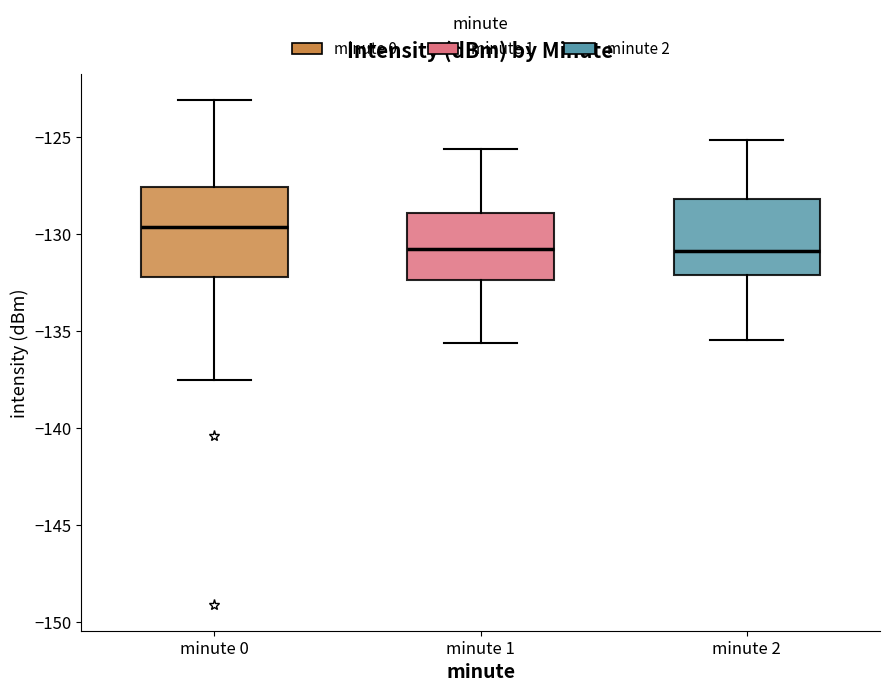

Reading left to right, read every box against the y-axis: the position of its median line, the range the box covers, and the ends of its whiskers. The values are not printed on the chart, so give them approximately, as read against the axis.

minute 0: median -129.5, box -132.0 to -127.5, whiskers -137.5 to -123.0
minute 1: median -131.0, box -132.5 to -129.0, whiskers -135.5 to -125.5
minute 2: median -131.0, box -132.0 to -128.0, whiskers -135.5 to -125.0